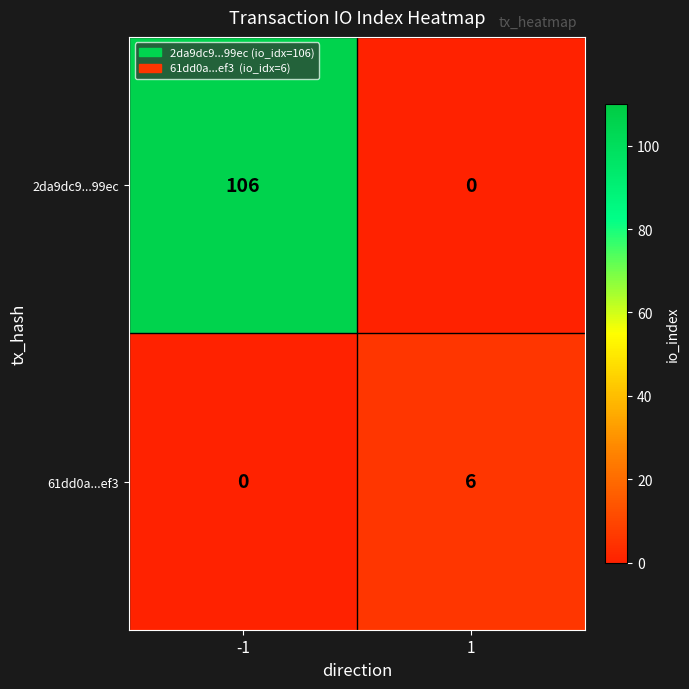

Reading left to right, extract all data points from this chart.

2da9dc9...99ec: -1=106	1=0
61dd0a...ef3: -1=0	1=6